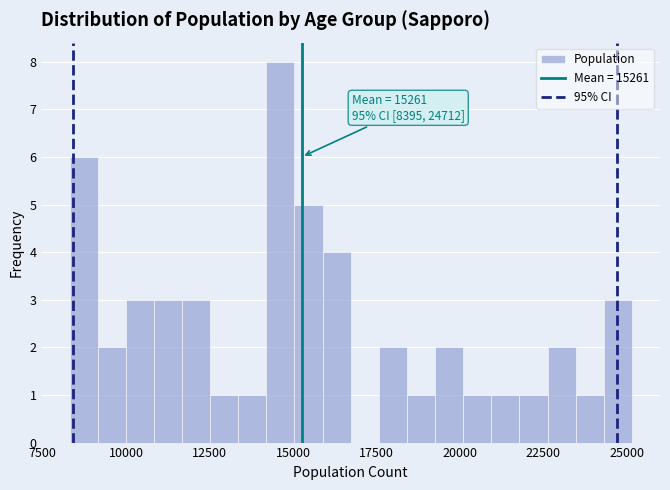

Around what value on the x-axis is the tallest bar? Give the approximate position of its centre, as read against the axis.

14500